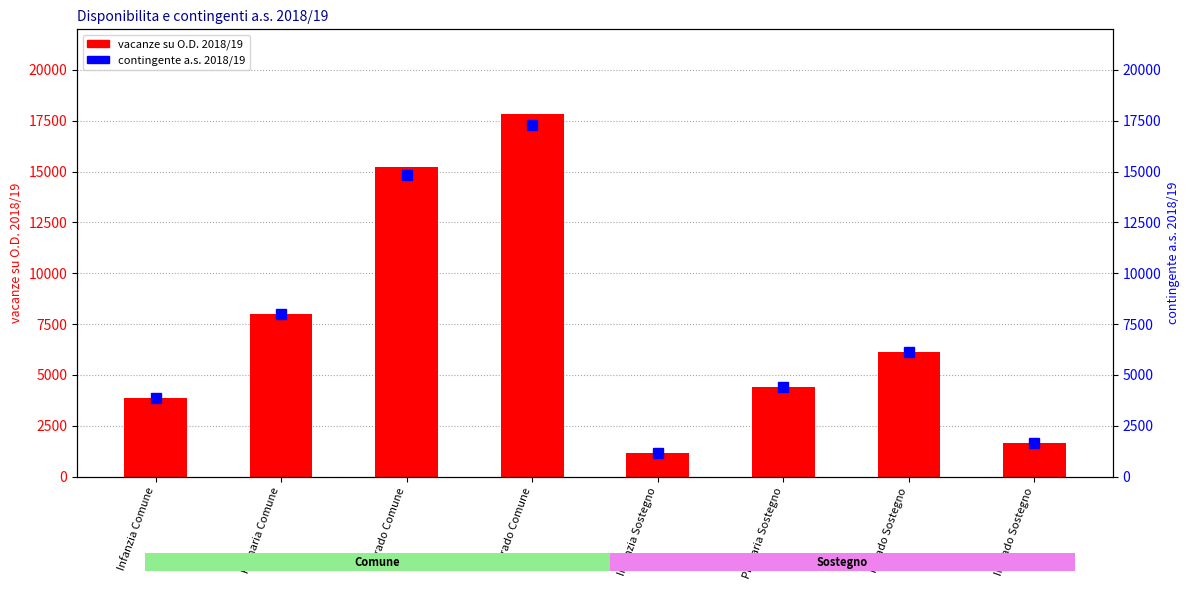

Which category has the lowest value in the contingente a.s. 2018/19 series?

Infanzia Sostegno